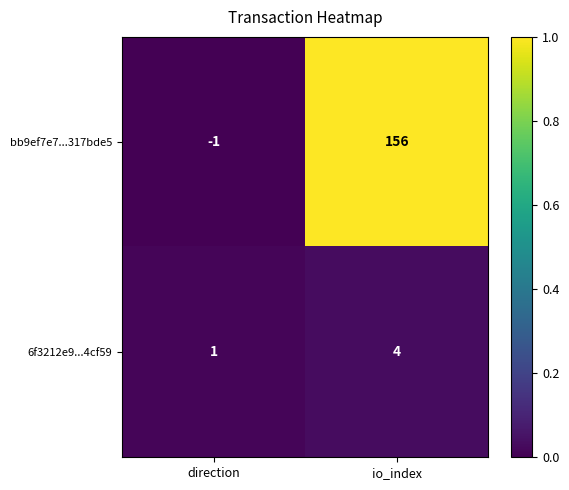

How many distinct data groups are displayed?

2